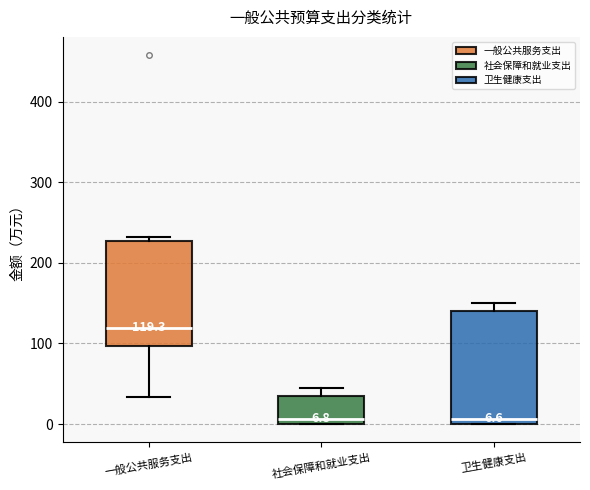

Comparing the boxes themselves (not the whiskers), which one is the tallest?

卫生健康支出